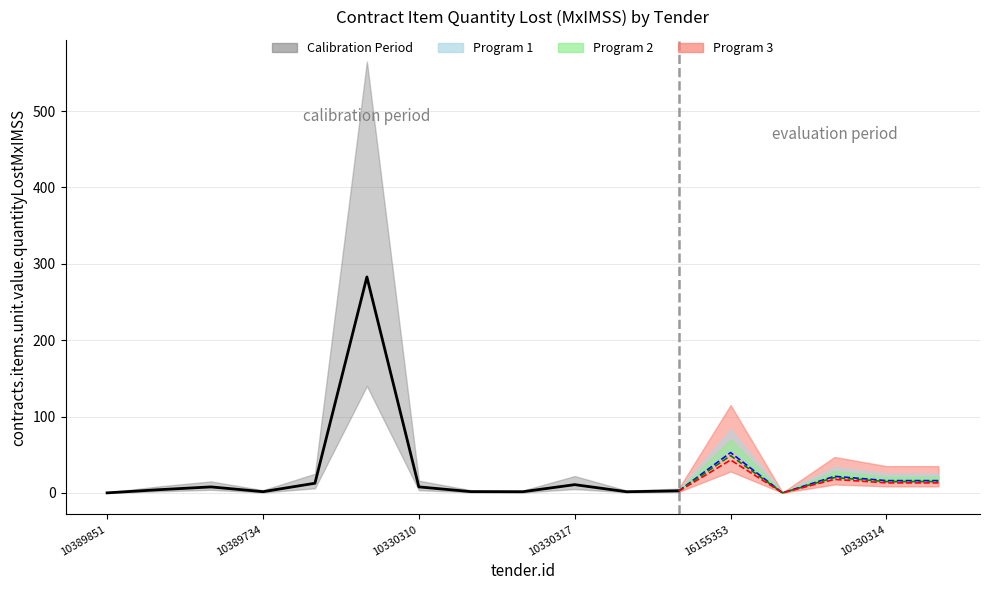

Reading right to left, transcribe all the data shown in this chart.

contracts.items.unit.value.quantityLostMxIMSS: 10330313=17.4	10330314=17.4	16155355=23.6	16155354=0.0	16155353=57.3	16155119=2.7	10330315=1.5	10330317=10.7	10330318=1.5	10330316=1.6	10330310=7.8	10330312=282.8	10488049=12.6	10389734=1.6	10447505=7.8	10389852=4.2	10389851=0.0
lower_band: 10330313=8.5	10330314=8.5	16155355=11.0	16155354=0.0	16155353=28.0	16155119=1.2	10330315=0.7	10330317=5.0	10330318=0.5	10330316=0.8	10330310=3.5	10330312=140.0	10488049=6.0	10389734=0.5	10447505=4.0	10389852=2.0	10389851=0.0
upper_band: 10330313=35.0	10330314=35.0	16155355=47.0	16155354=0.5	16155353=115.0	16155119=5.5	10330315=3.0	10330317=22.0	10330318=3.0	10330316=3.5	10330310=16.0	10330312=565.0	10488049=25.0	10389734=3.5	10447505=15.0	10389852=8.5	10389851=0.5